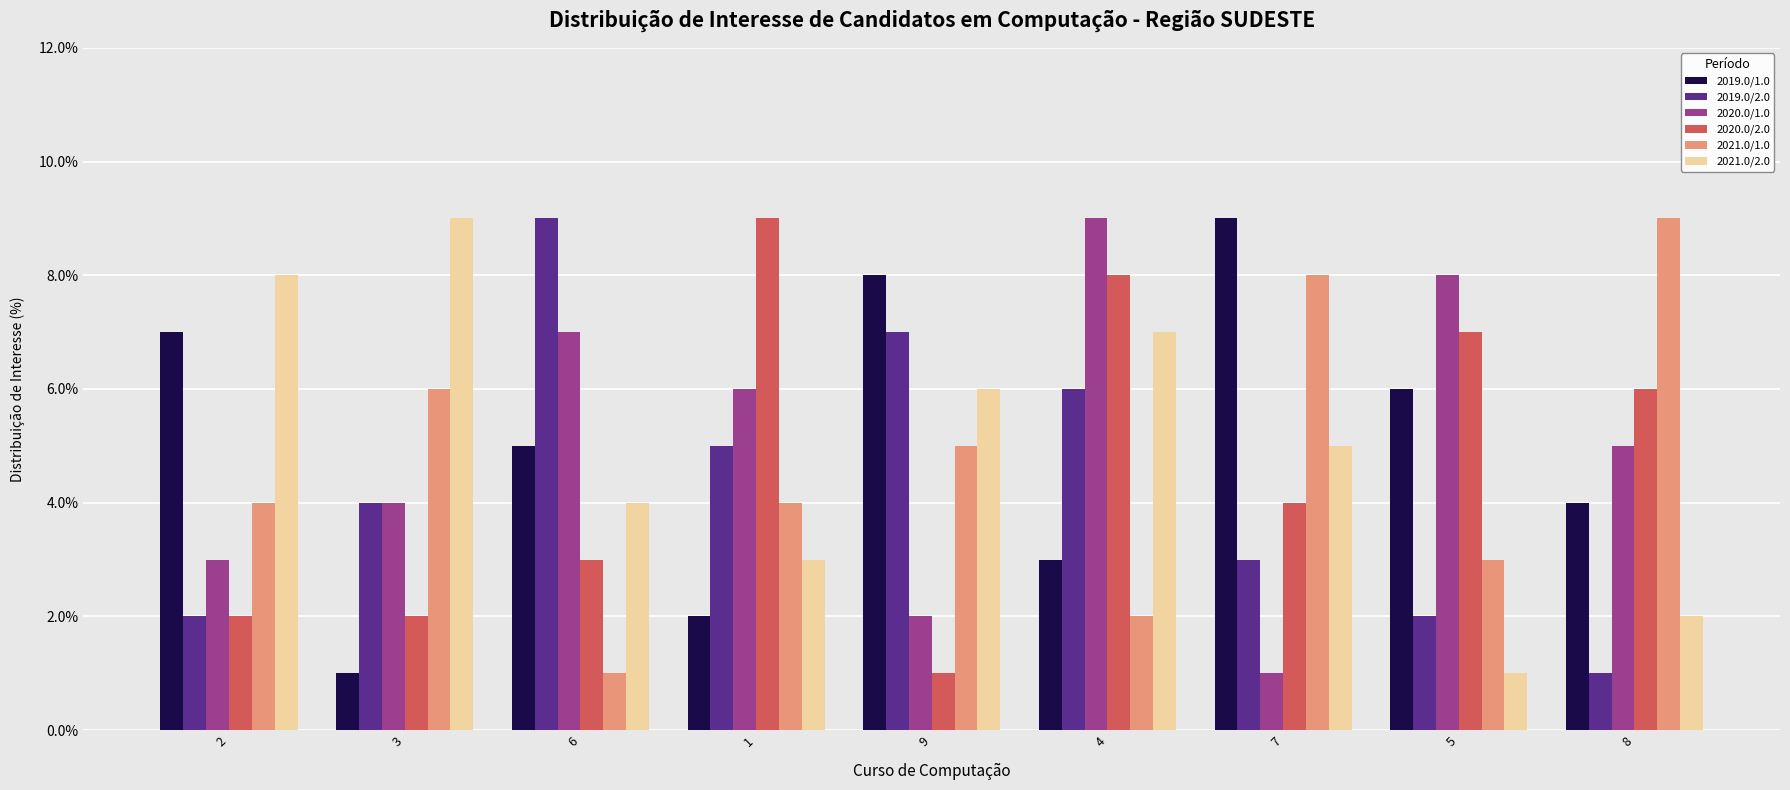

The value of 2019.0/1.0 at 9 is 8. True or false?

True